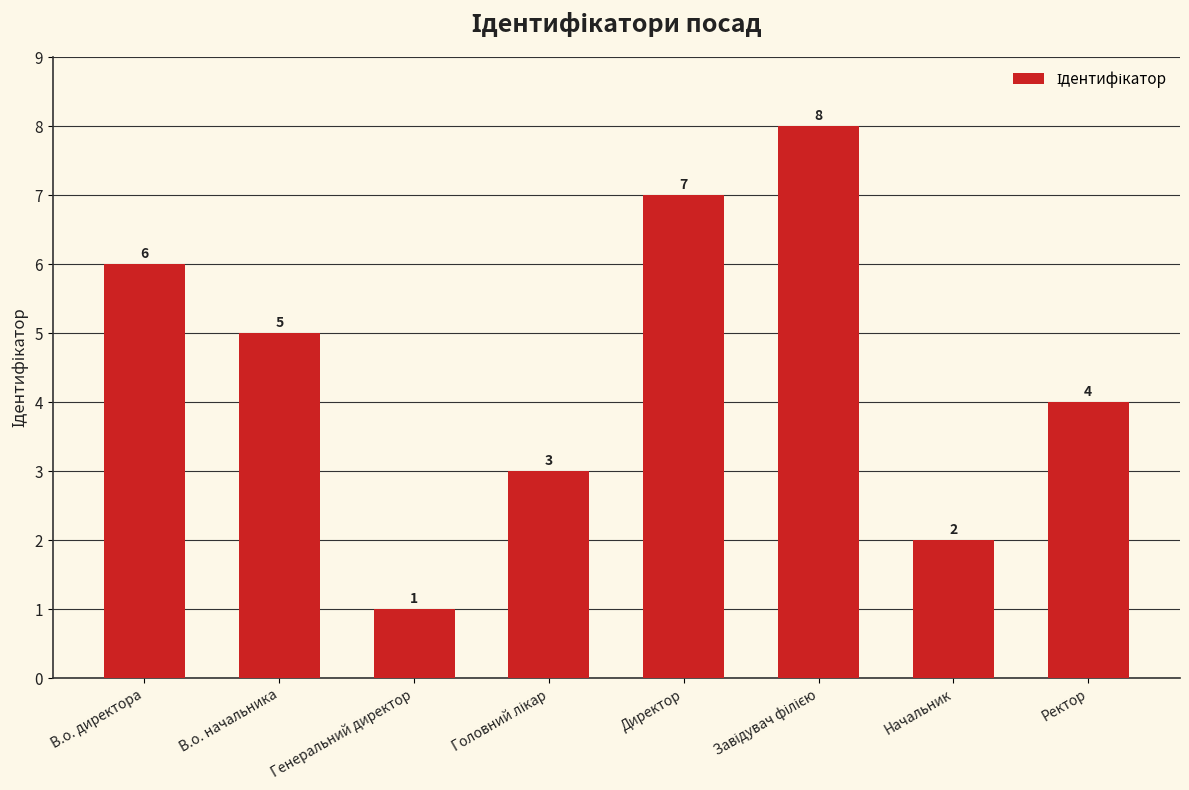

Between Начальник and В.о. директора, which is larger?

В.о. директора